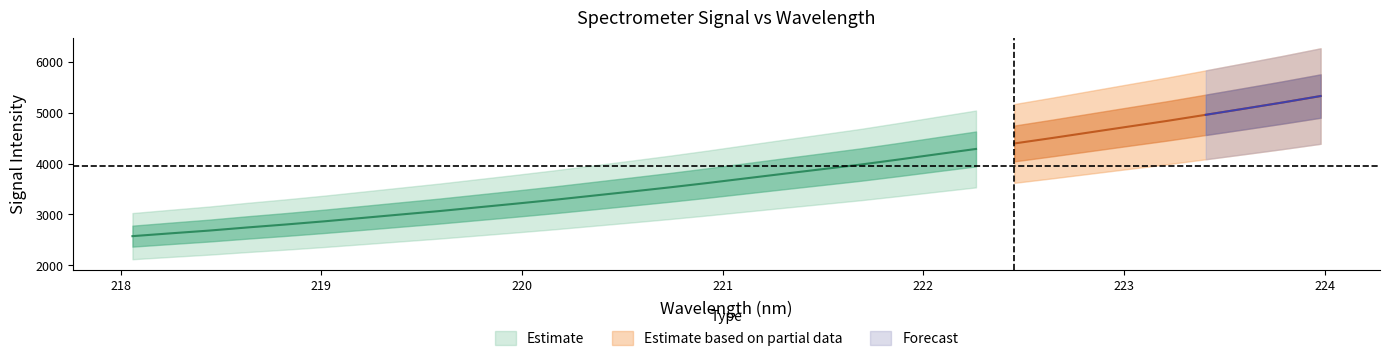

Is this an area chart (filled region under the line)?

No